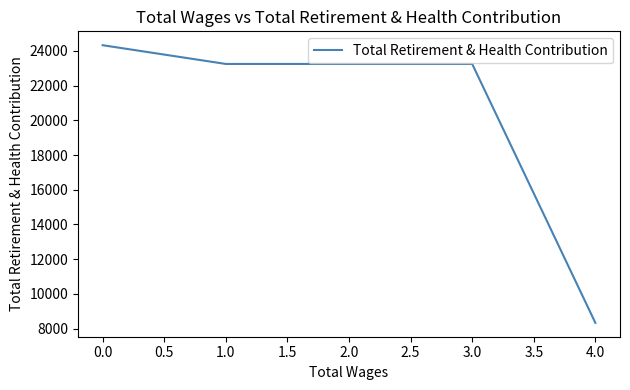

What value does the data have at 1.0, to the nearest 10?

23250